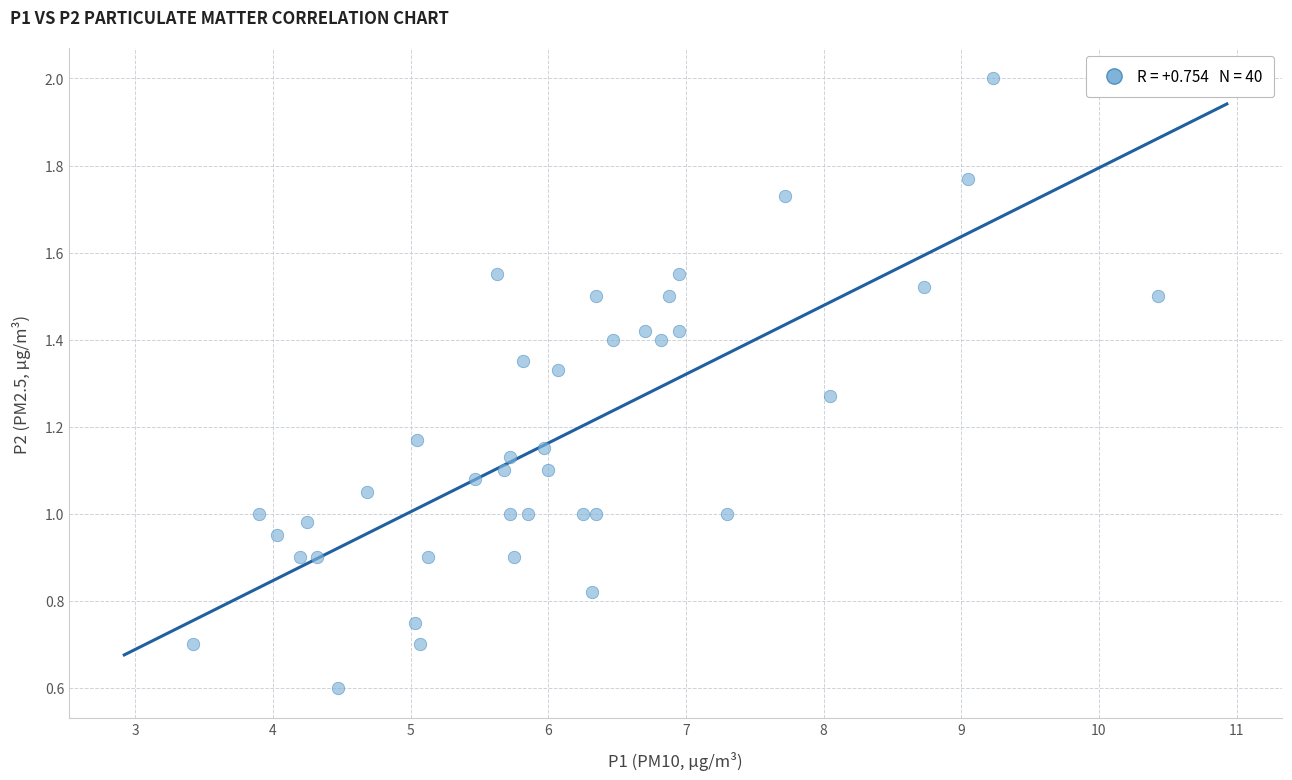

Count the number of points in this scatter plot.

40